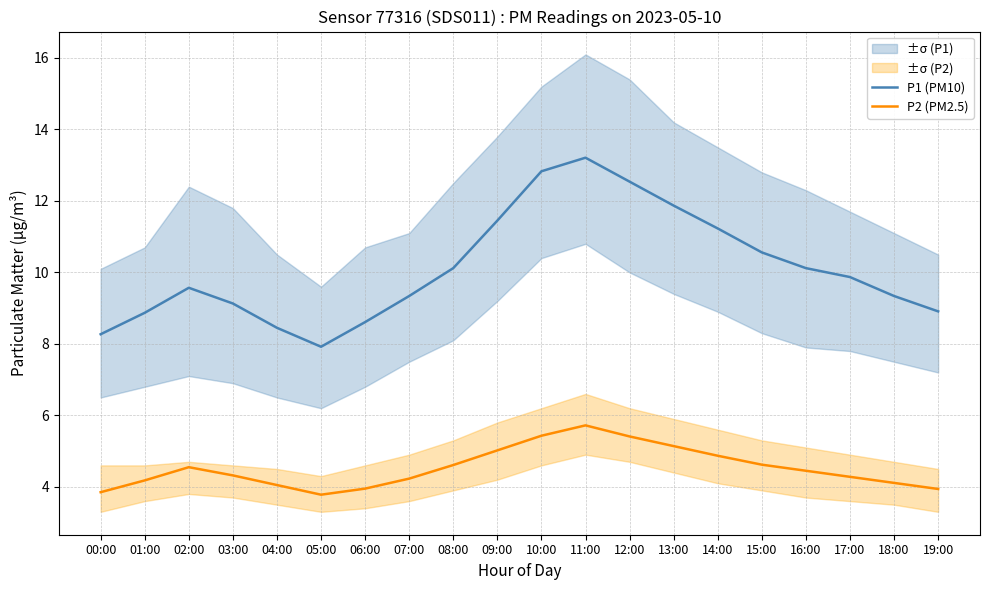

Which category has the highest value across all series?

11:00